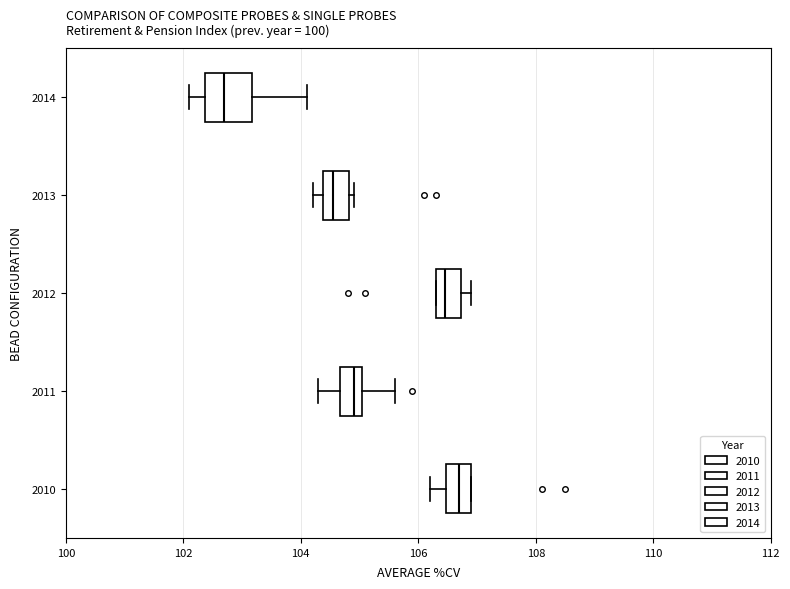

Reading bottom to top, read every box against the x-axis: the position of its median line, the range the box covers, and the ends of its whiskers. The values are not printed on the chart, so give them approximately, as read against the axis.

2010: median 106.8, box 106.4 to 107.0, whiskers 106.2 to 107.0
2011: median 105.0 (inside the box), box 104.6 to 105.0, whiskers 104.4 to 105.6
2012: median 106.4 (inside the box), box 106.4 to 106.8, whiskers 106.4 to 107.0
2013: median 104.6, box 104.4 to 104.8, whiskers 104.2 to 105.0
2014: median 102.8, box 102.4 to 103.2, whiskers 102.2 to 104.2